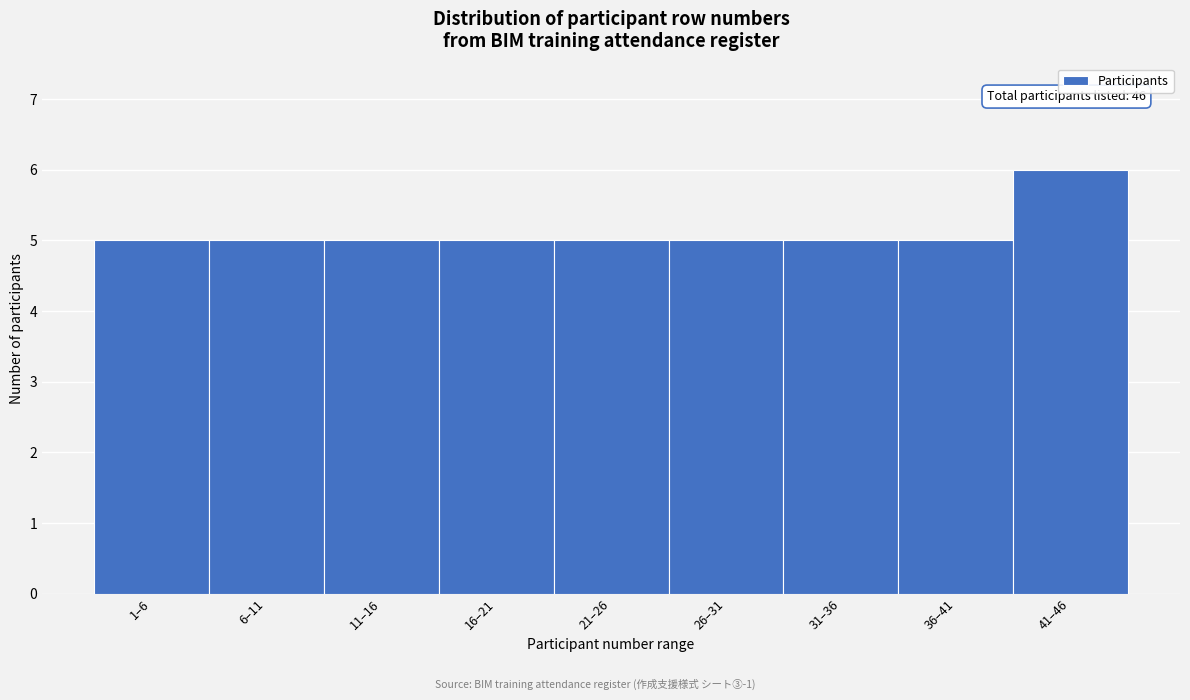

Reading right to left, extract all data points from this chart.

41–46=6	36–41=5	31–36=5	26–31=5	21–26=5	16–21=5	11–16=5	6–11=5	1–6=5